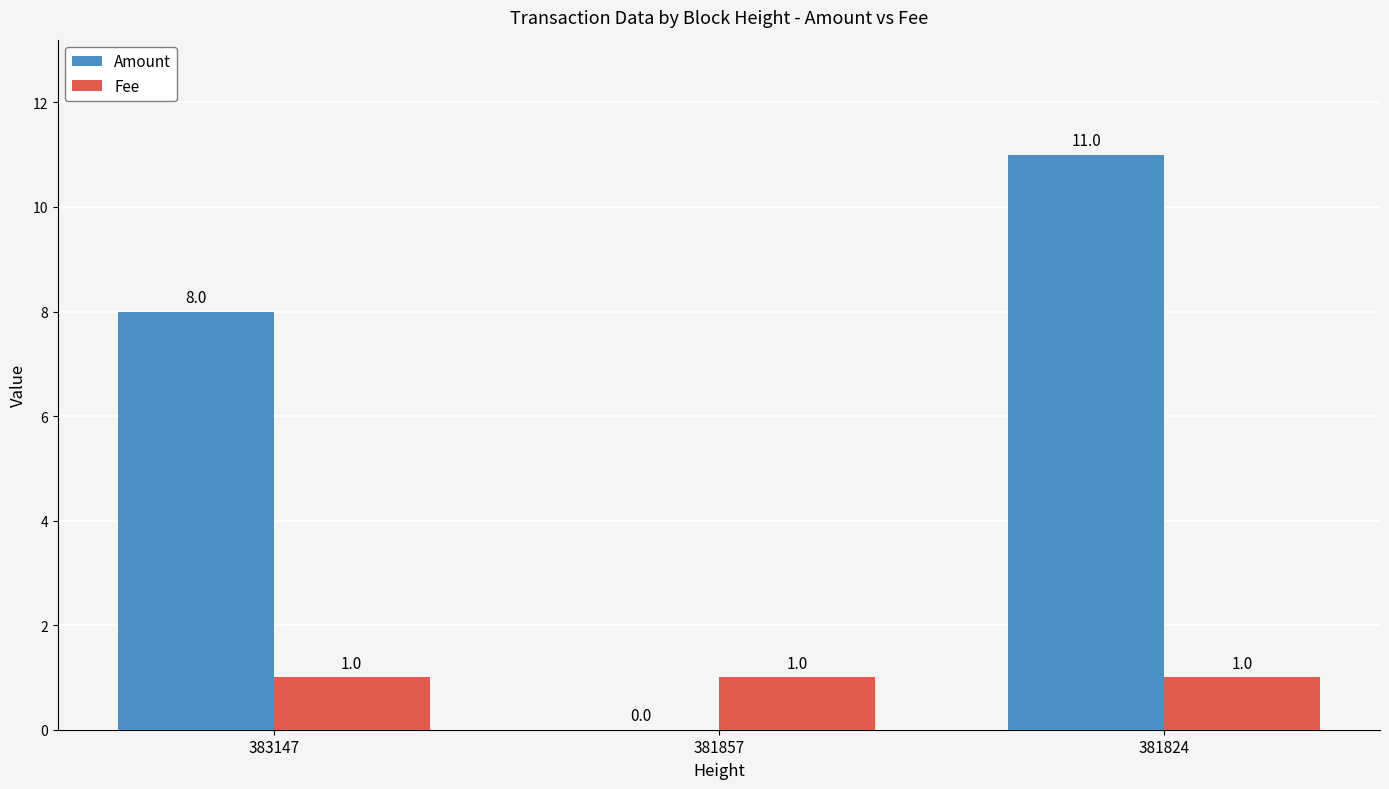

True or false: Amount has a value of -3 at 381857.

False